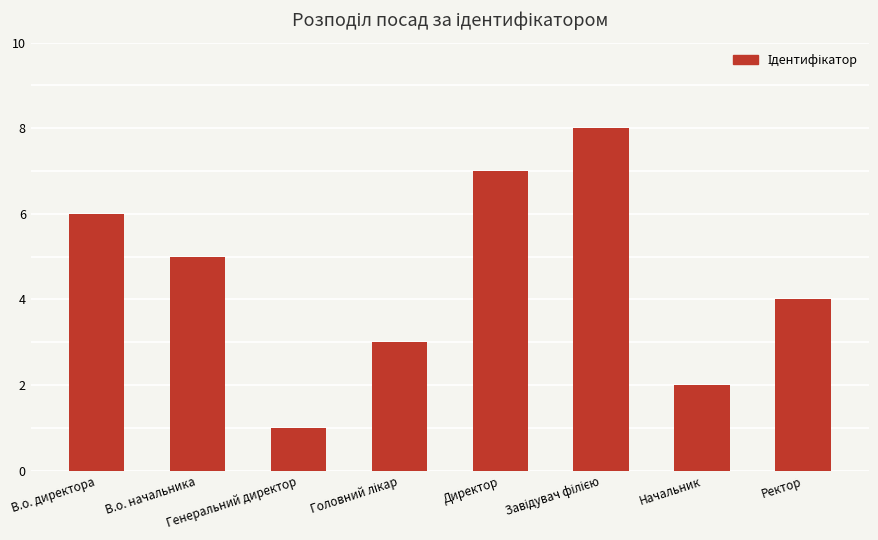

Count the number of data series in this chart.

1